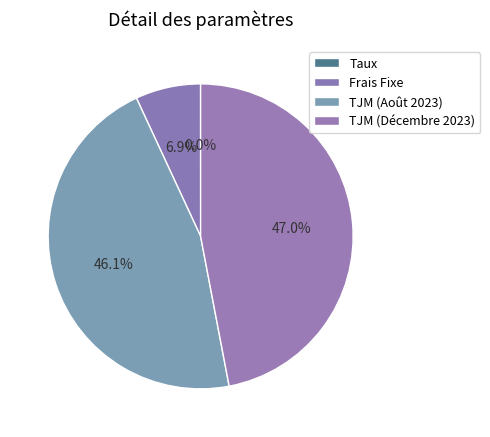

To the nearest percent, what is the combined percentage of Taux and TJM (Décembre 2023)?

47%